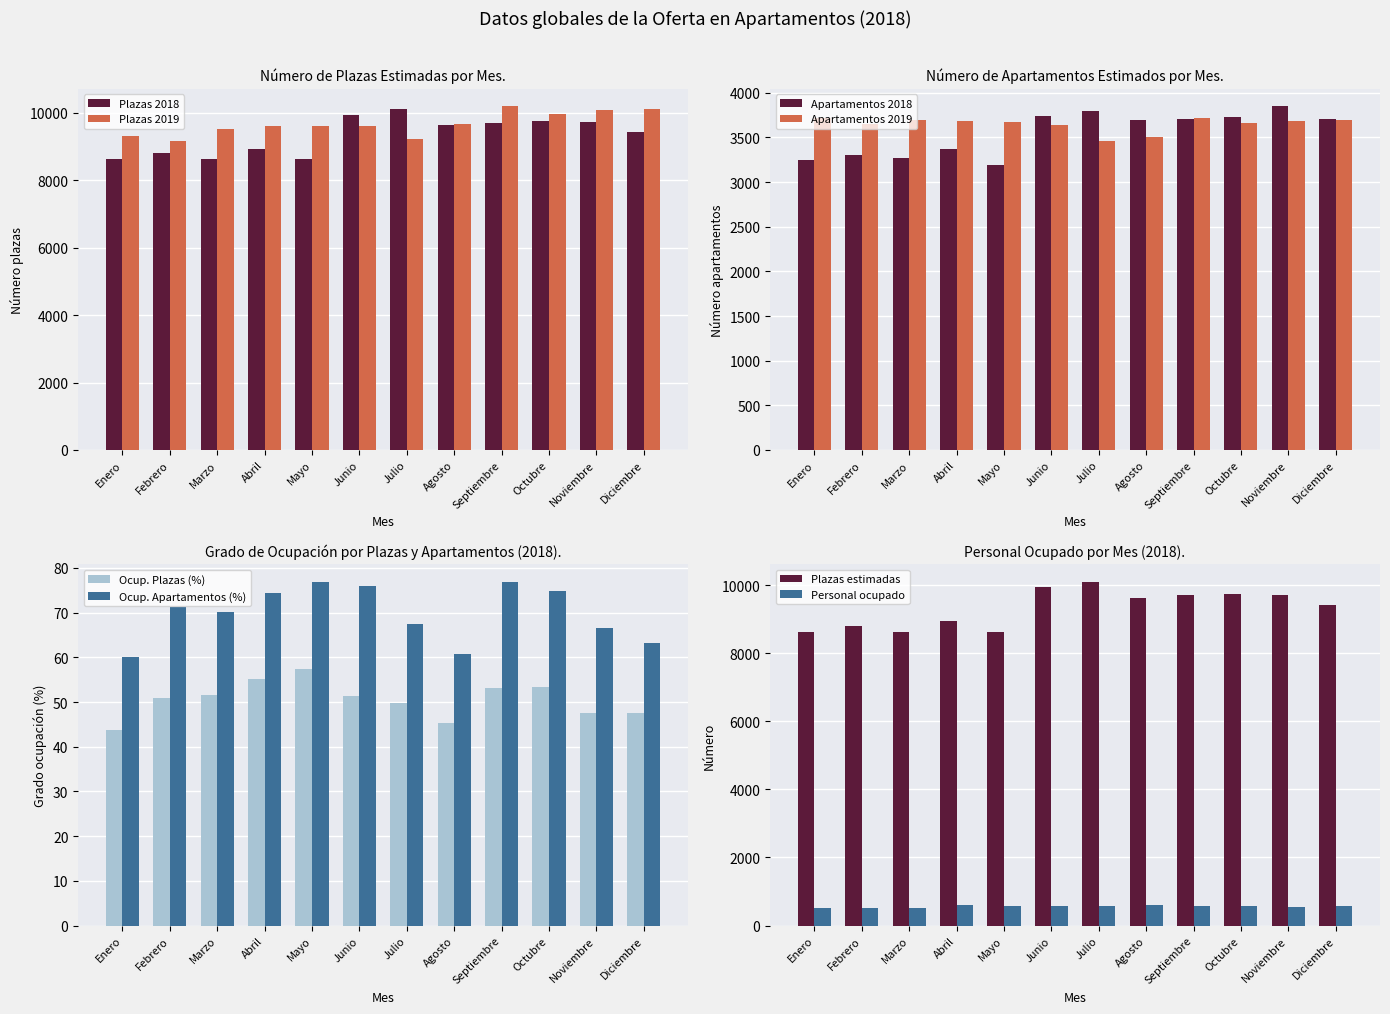

What is the label of the 10th bar from the left?

Octubre